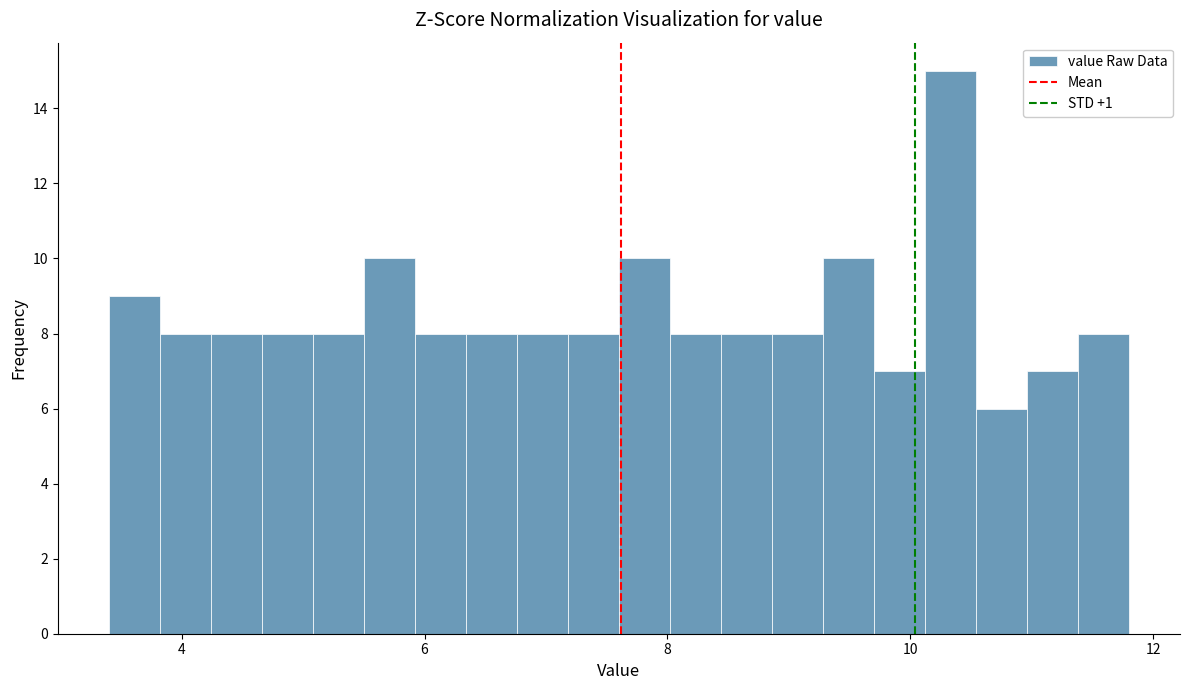

Read against the x-axis, roughly where is the centre of the tallest bar?

10.4